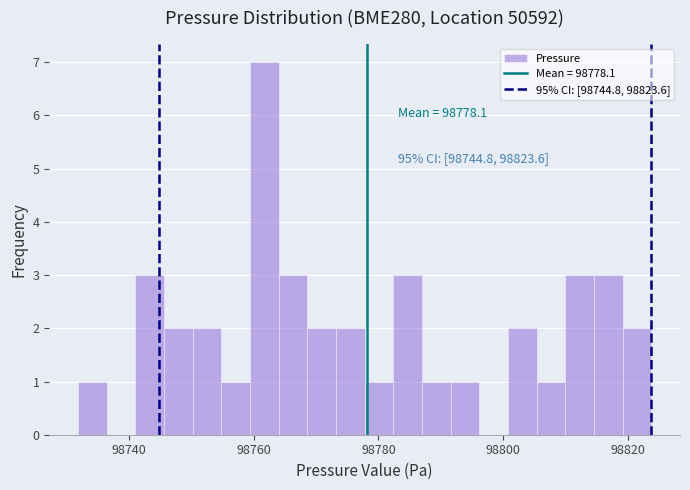

Read against the x-axis, roughly where is the centre of the tallest bar?

98762